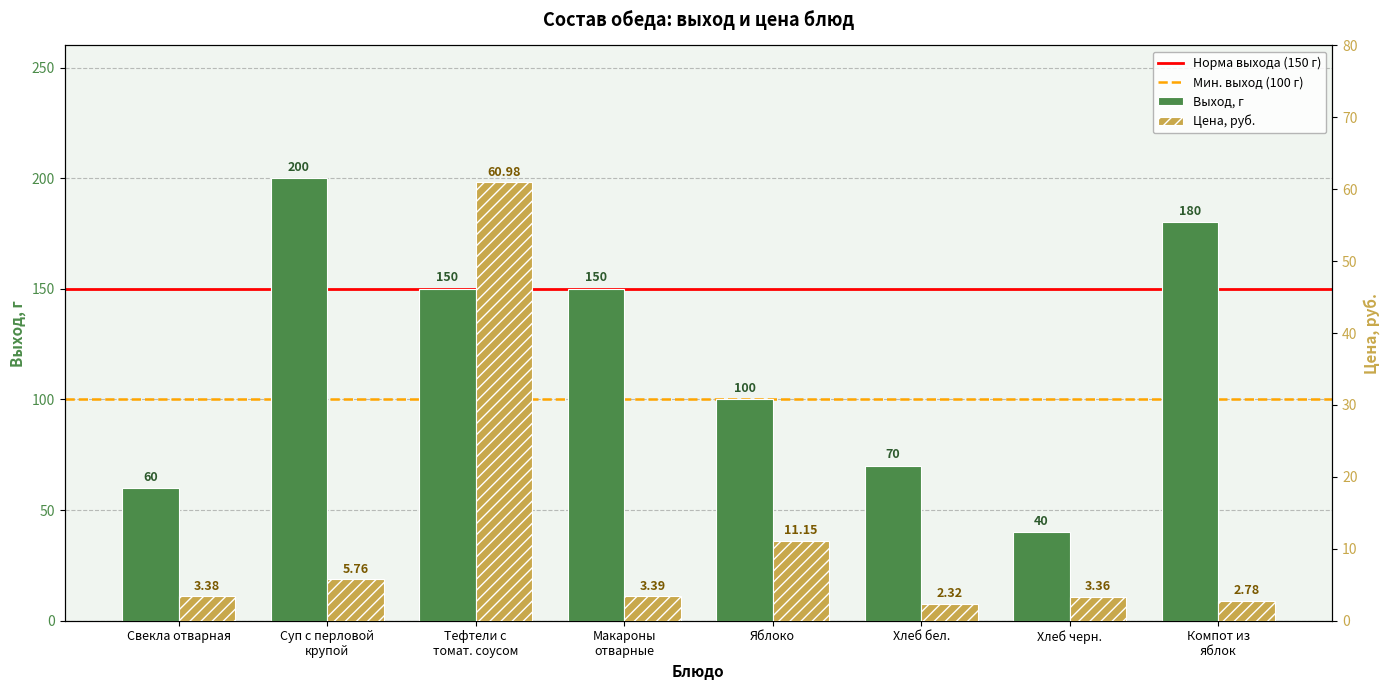

How many series are shown in this chart?

2